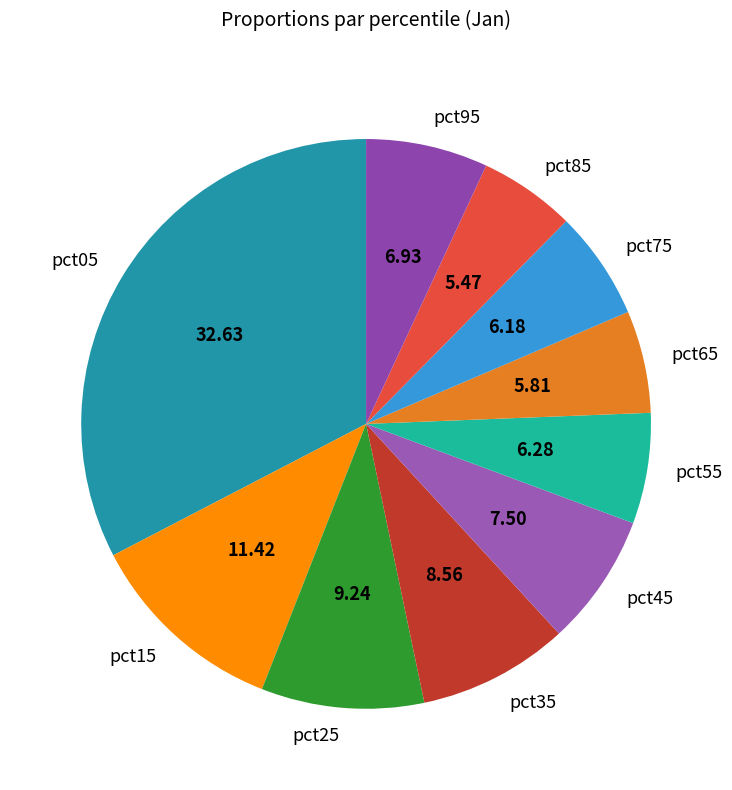

Count the number of slices in the pie.

10